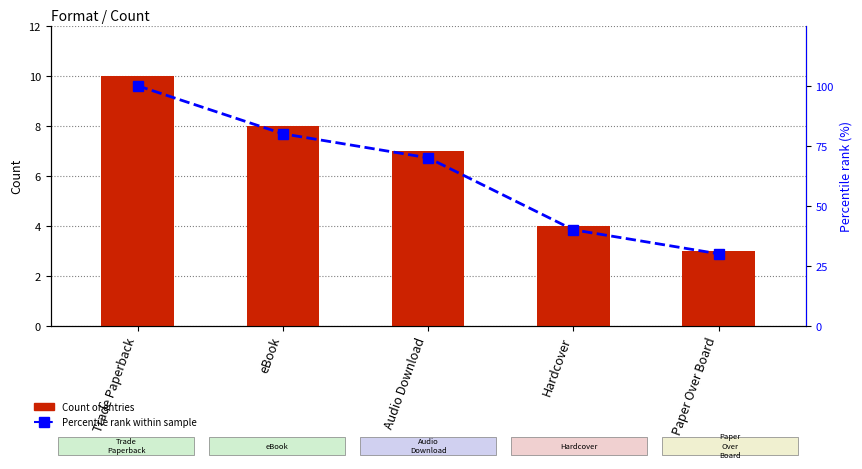

Rank the categories by Percentile rank within sample value from lowest to highest.

Paper Over Board, Hardcover, Audio Download, eBook, Trade Paperback